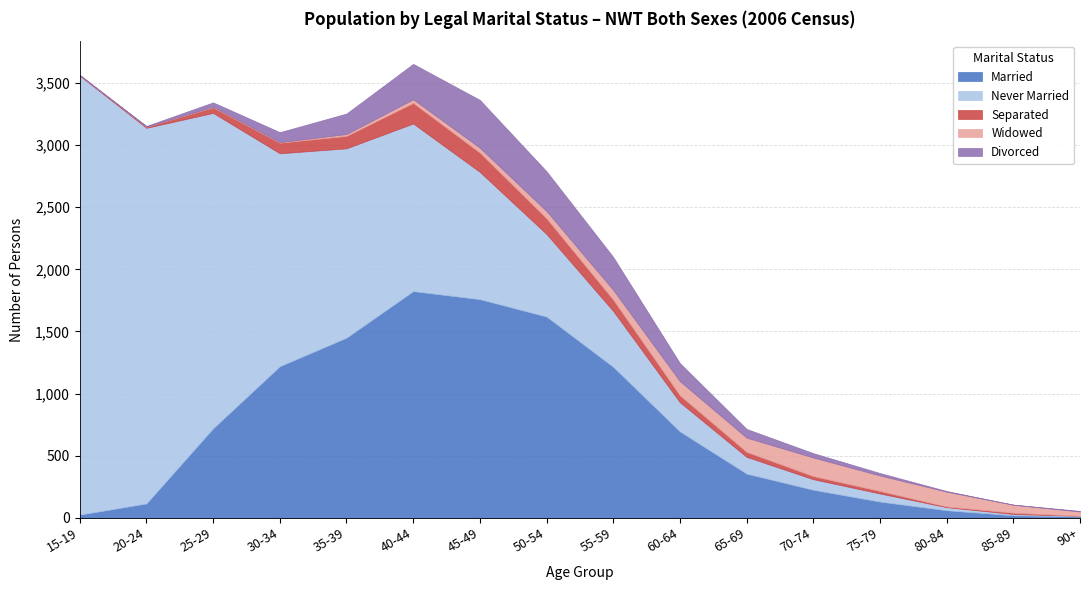

How many values in Widowed are above zero?

14